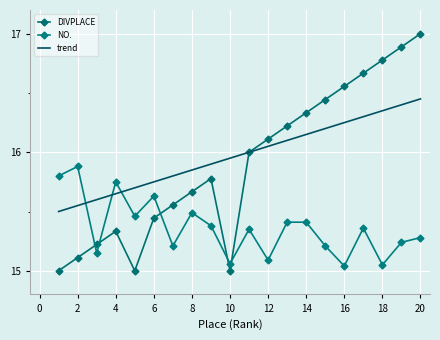

Which series has the largest range (max minus min)?

DIVPLACE